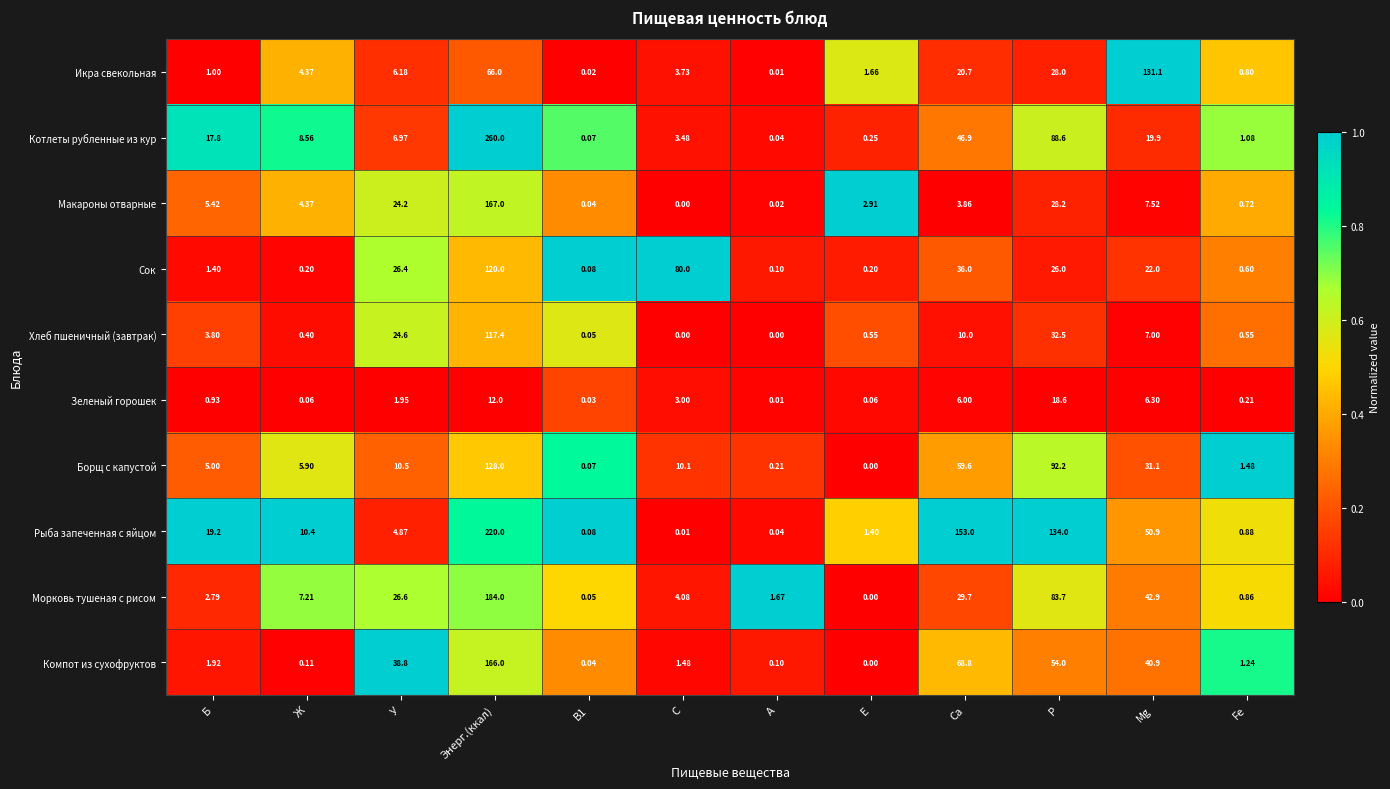

Which series has the largest total across all categories?

Рыба запеченная с яйцом